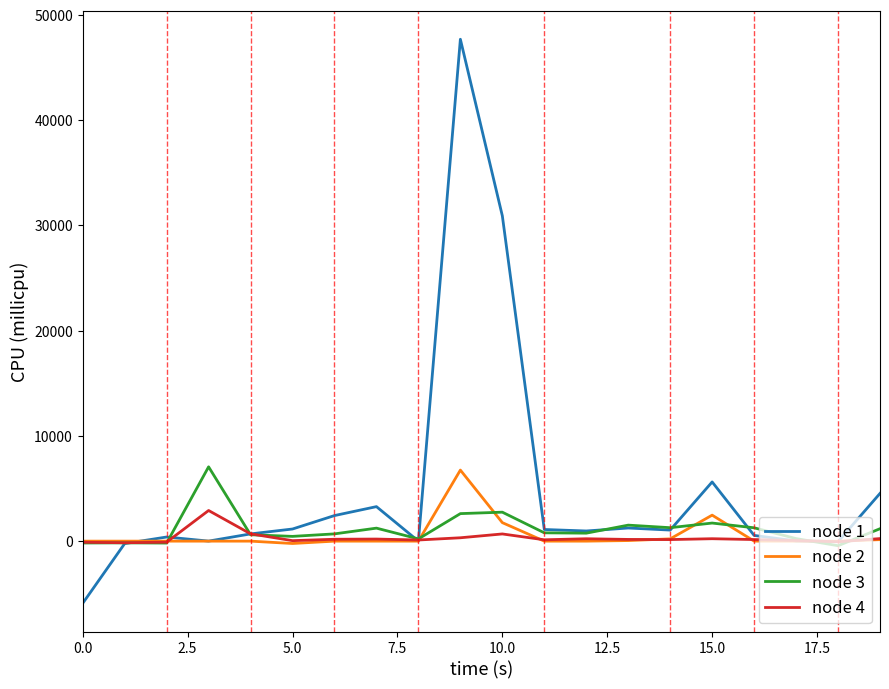

After their last crossing, which series has the higher values: node 1 or node 2?

node 1